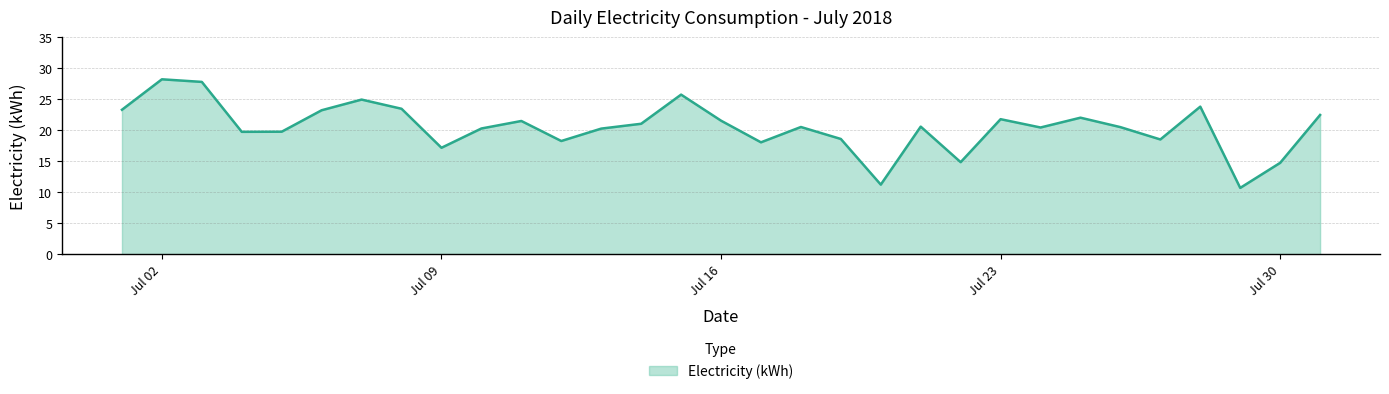

How many interior local peaks (higher than both neighbors) does the data have?

9